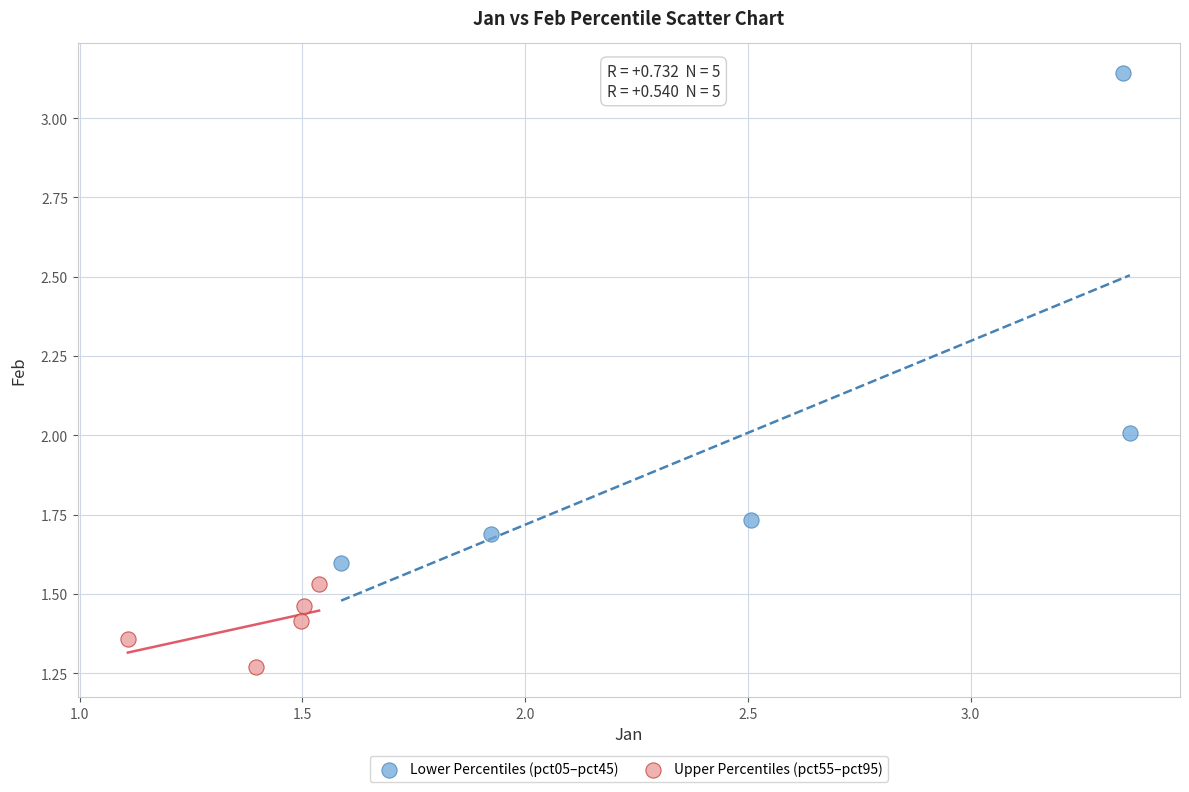

Which series has the largest Y range (max minus min)?

Lower Percentiles (pct05–pct45)